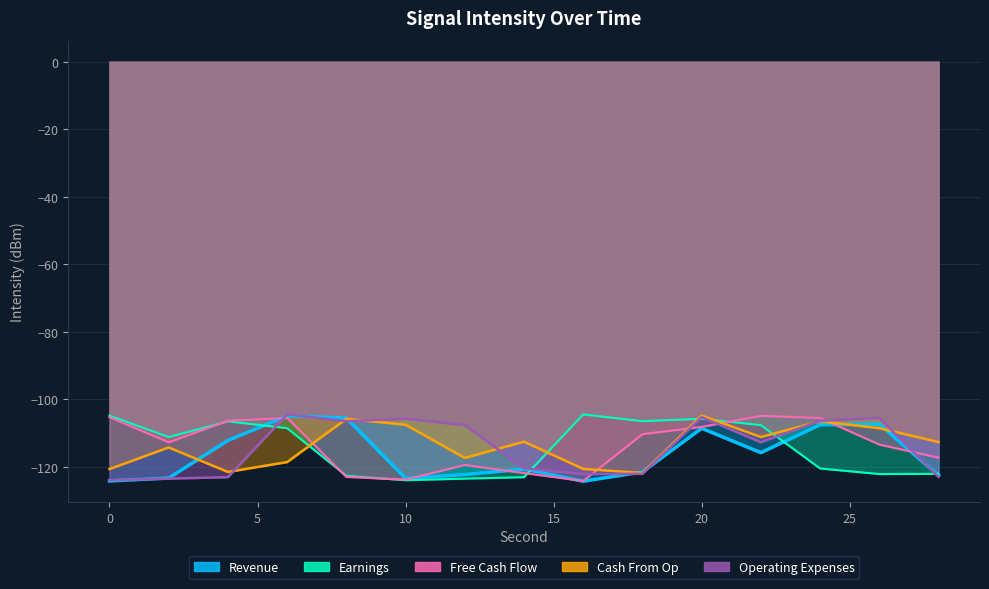

In Free Cash Flow, how many points are higher than both neighbors (excluding endpoints)?

3